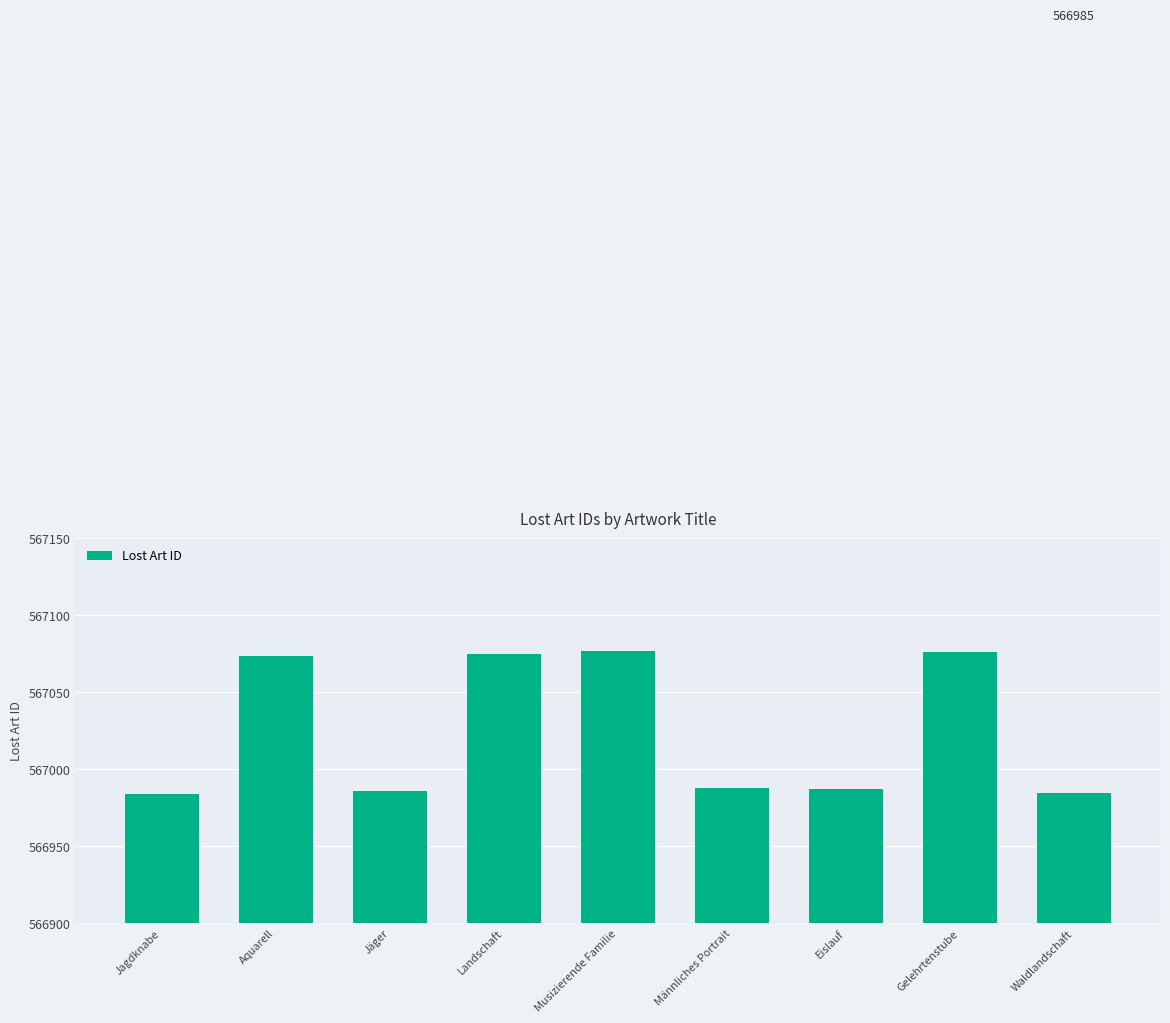

What is the difference between the maximum and second lowest values?

92